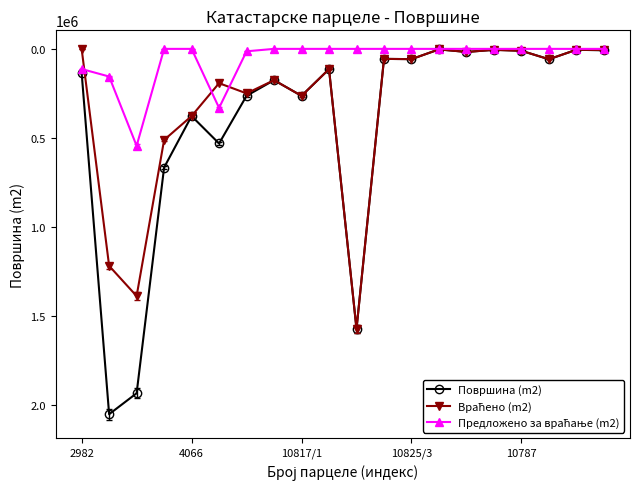

Count the number of data series in this chart.

3